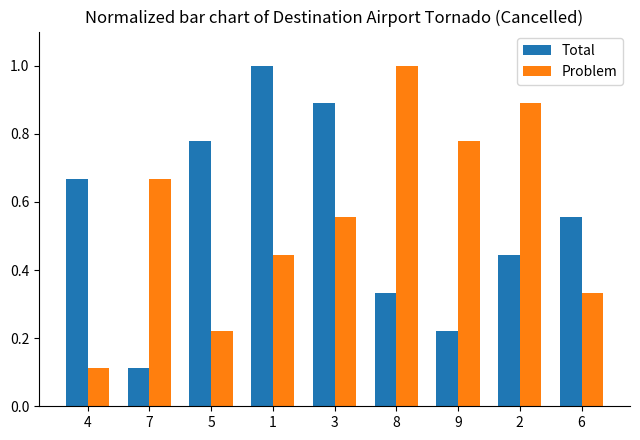

Rank the categories by Problem value from highest to lowest.

8, 2, 9, 7, 3, 1, 6, 5, 4